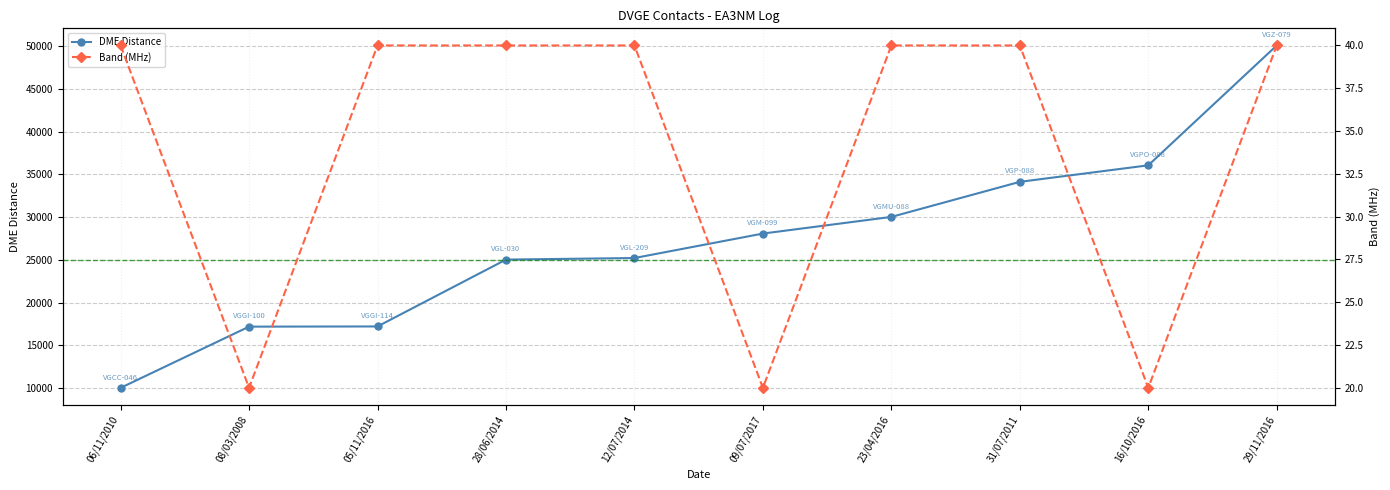

What position from the right is 05/11/2016?

8